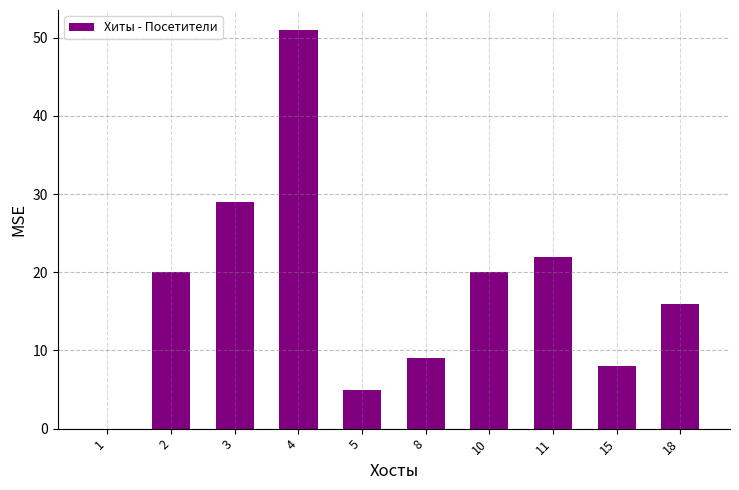

Read the value at 2, to the nearest 10.

20